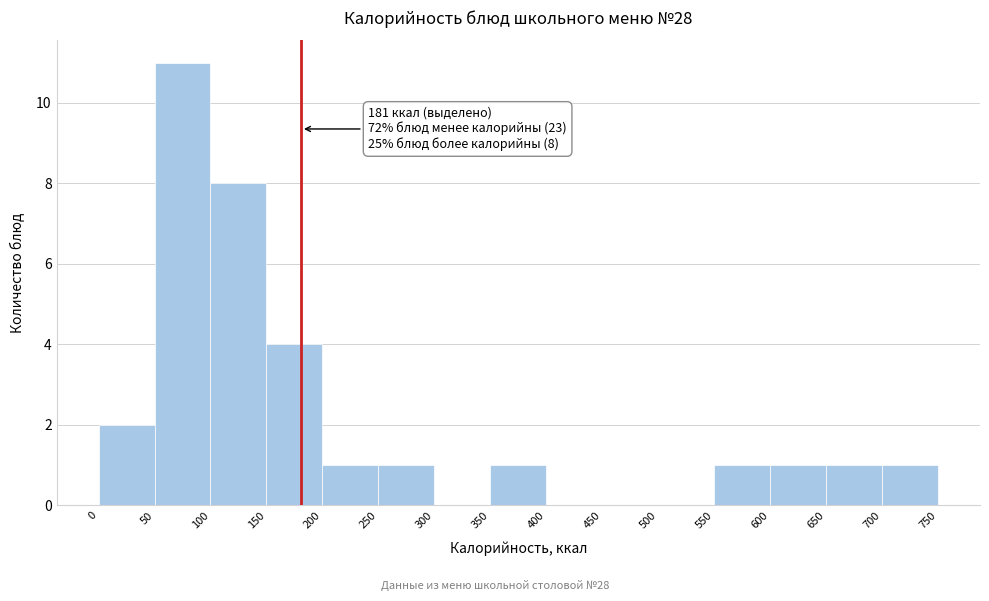

Over which range of the x-axis is the bar tallest?

50 to 100